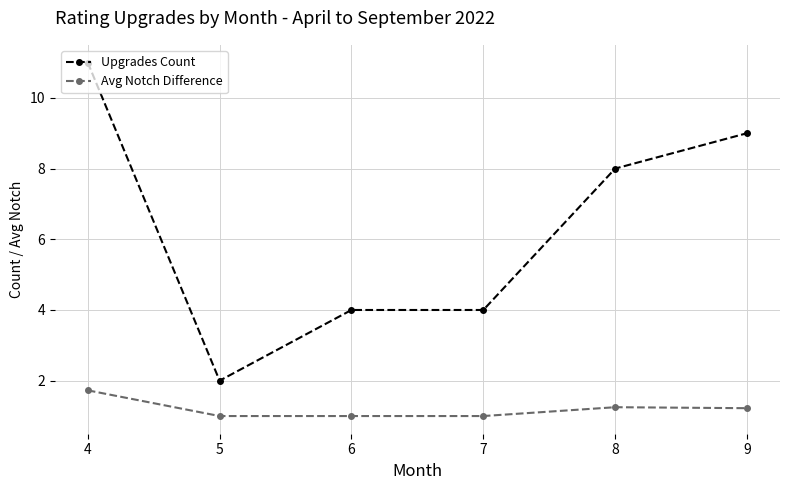

At which category does Upgrades Count reach its first local valley?

5